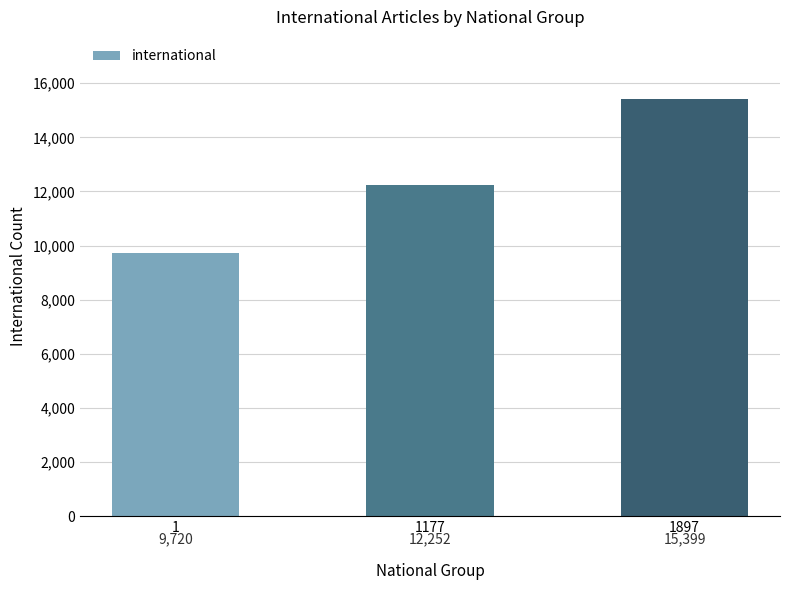

What is the sum of the values at 1177 and 1?

21972